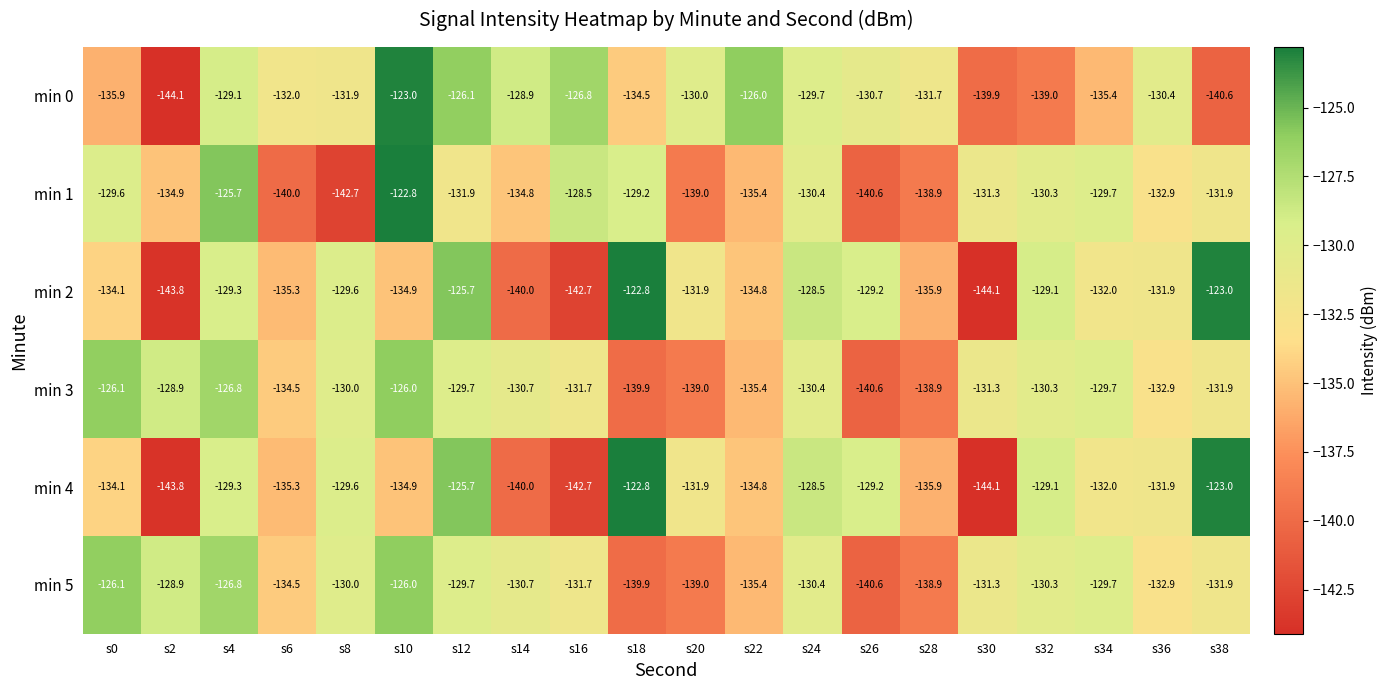

The min 1 series shows -139.0 at s20. True or false?

True